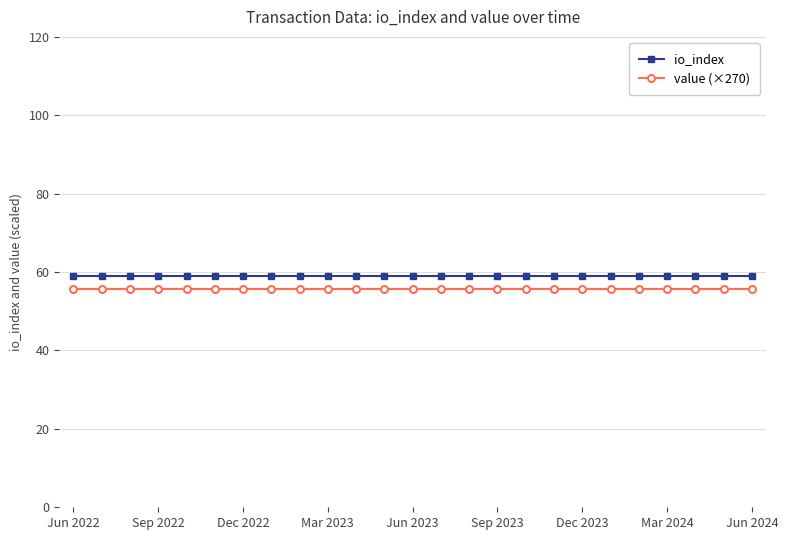

What is the value of the value (×270) point at the 7th from the left?

55.8